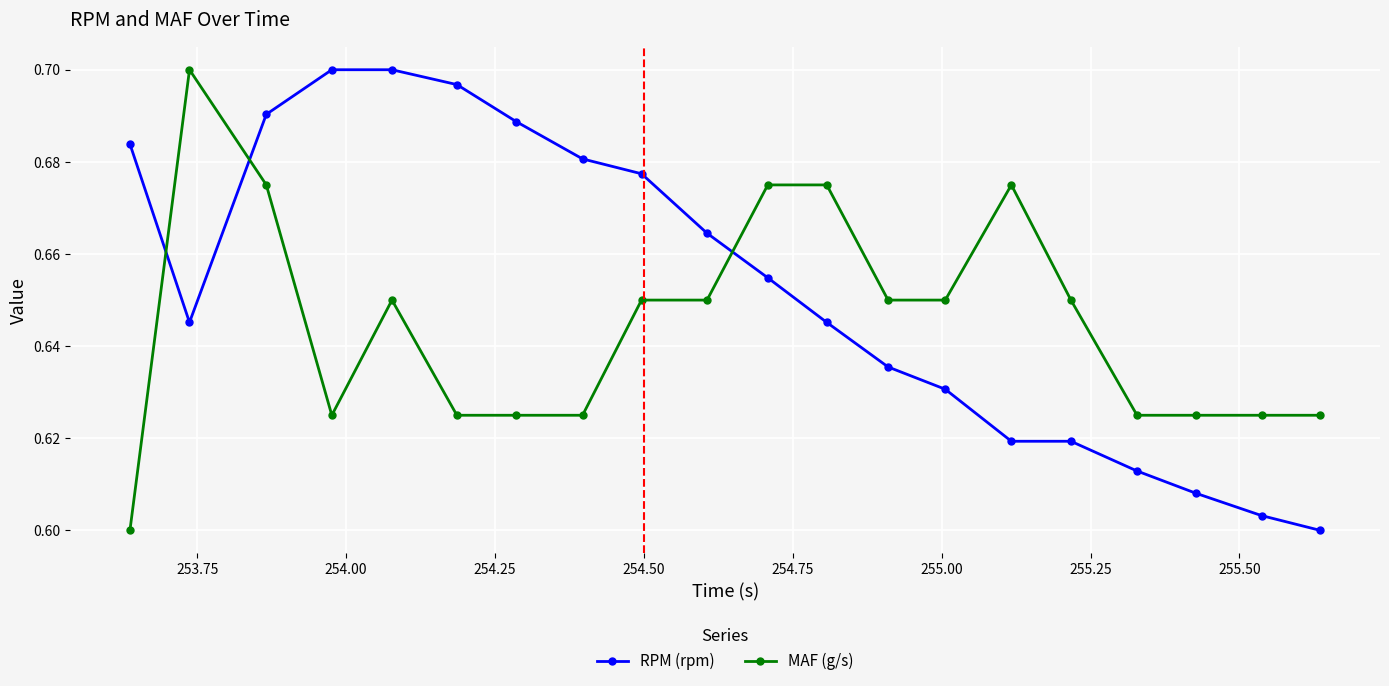

What is the difference between the maximum and minimum values in the MAF (g/s) series?

0.1